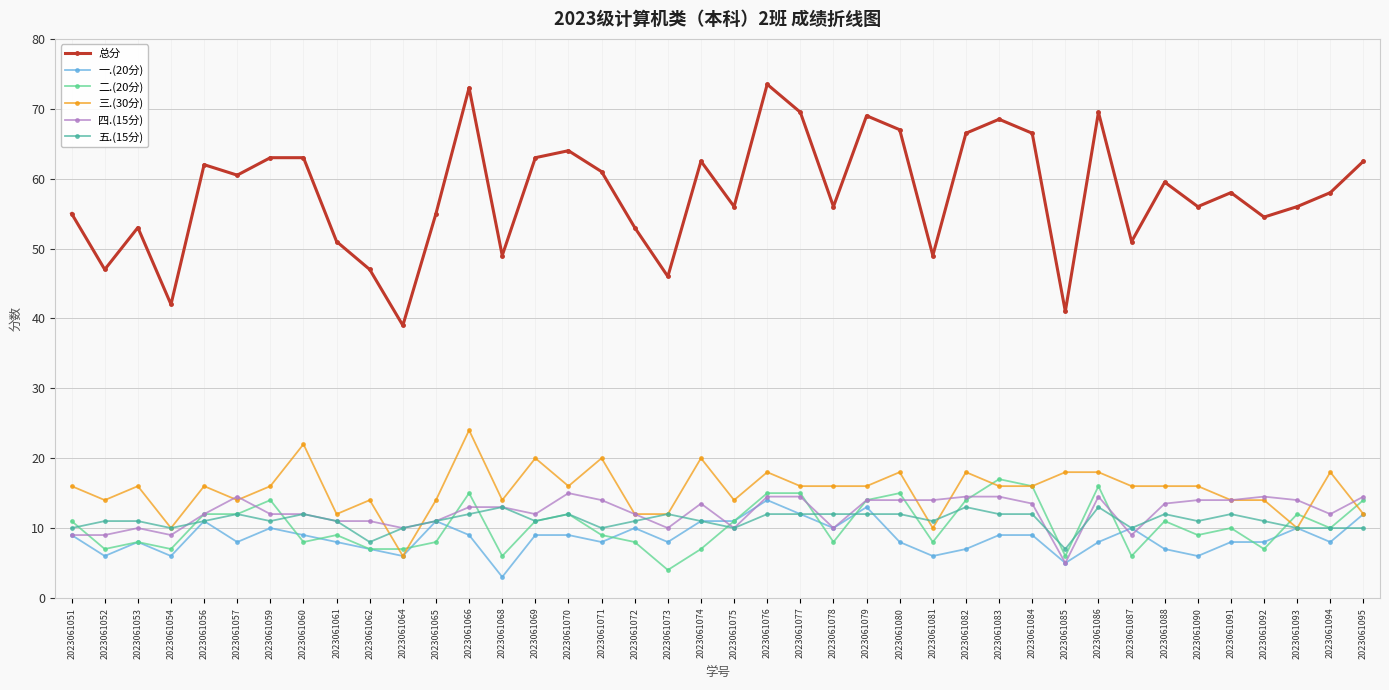

Is it true that 五.(15分) equals 10.0 at 2023061051?

True